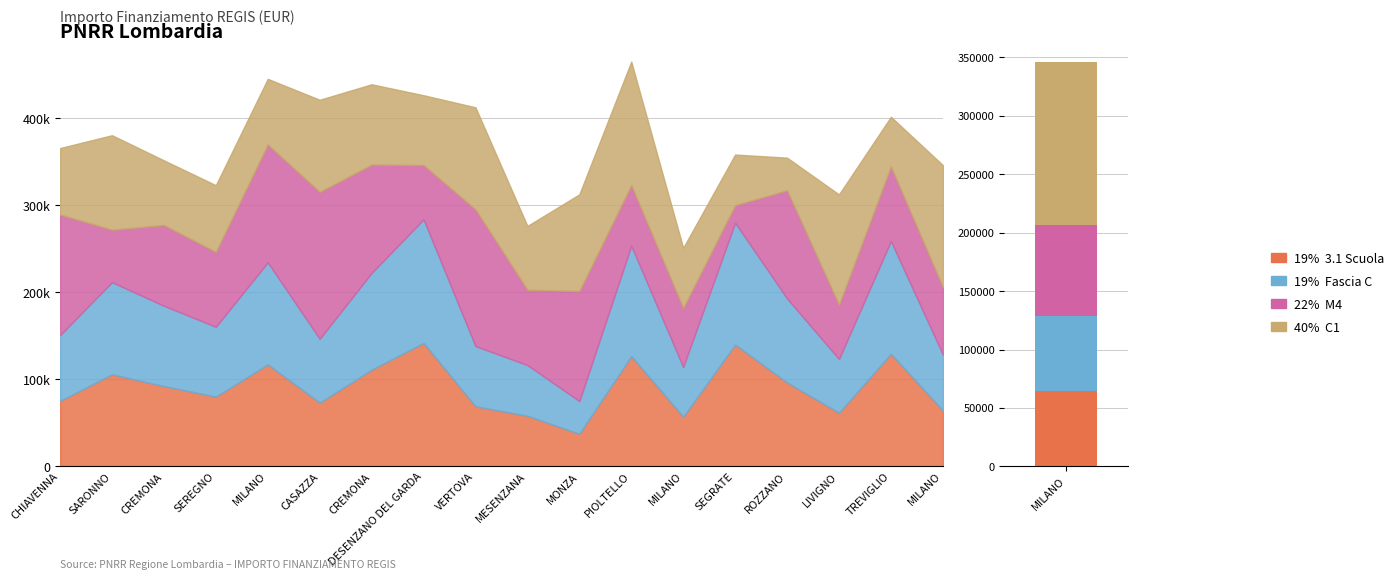

What is the label of the 2nd bar from the left?

SARONNO